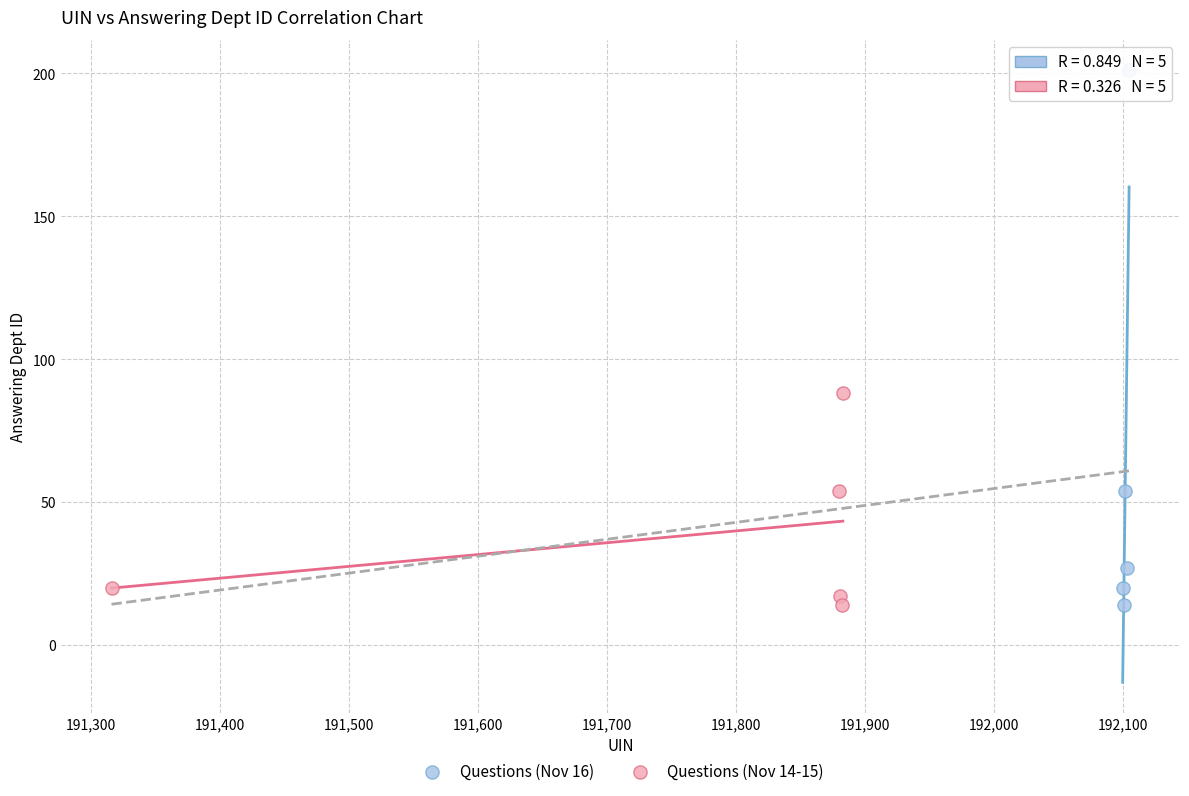

Which series has the widest spread of Y values?

Questions (Nov 16)